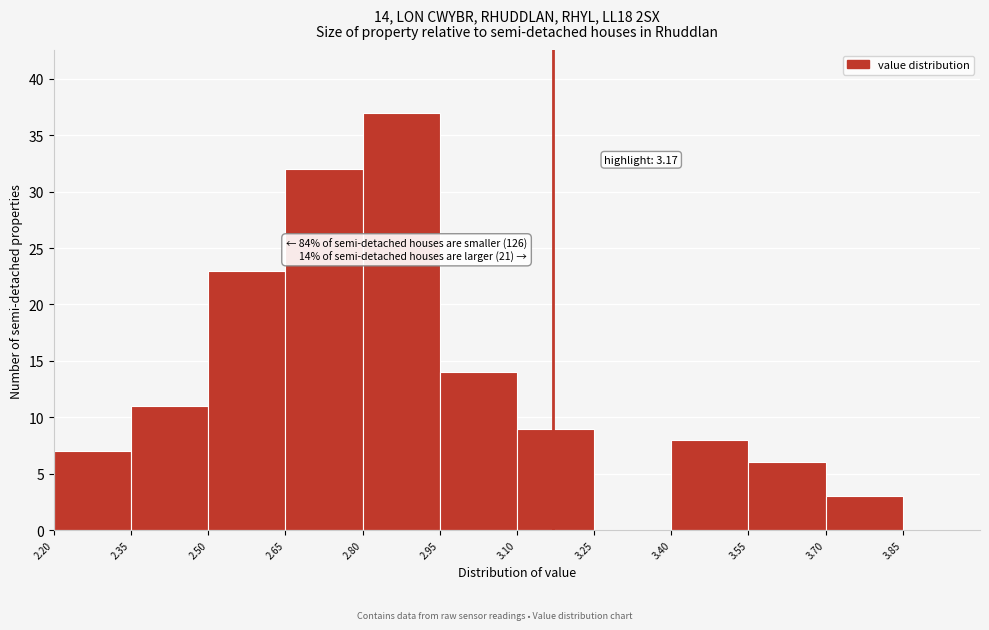

Which range on the x-axis has the tallest bar?

2.80 to 2.95